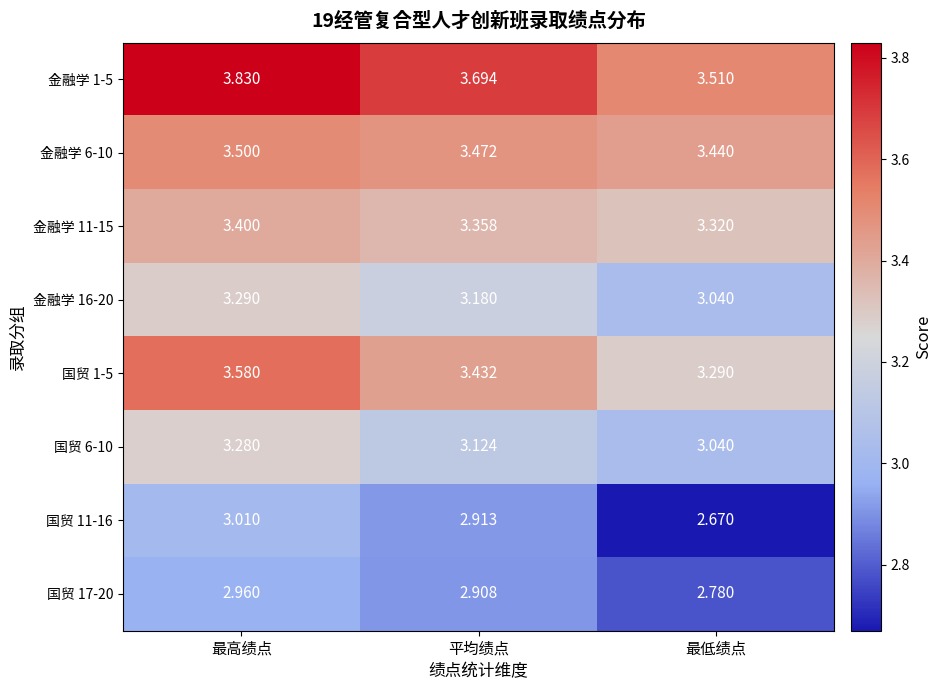

At which label is 金融学 6-10 closest to 3?

最低绩点